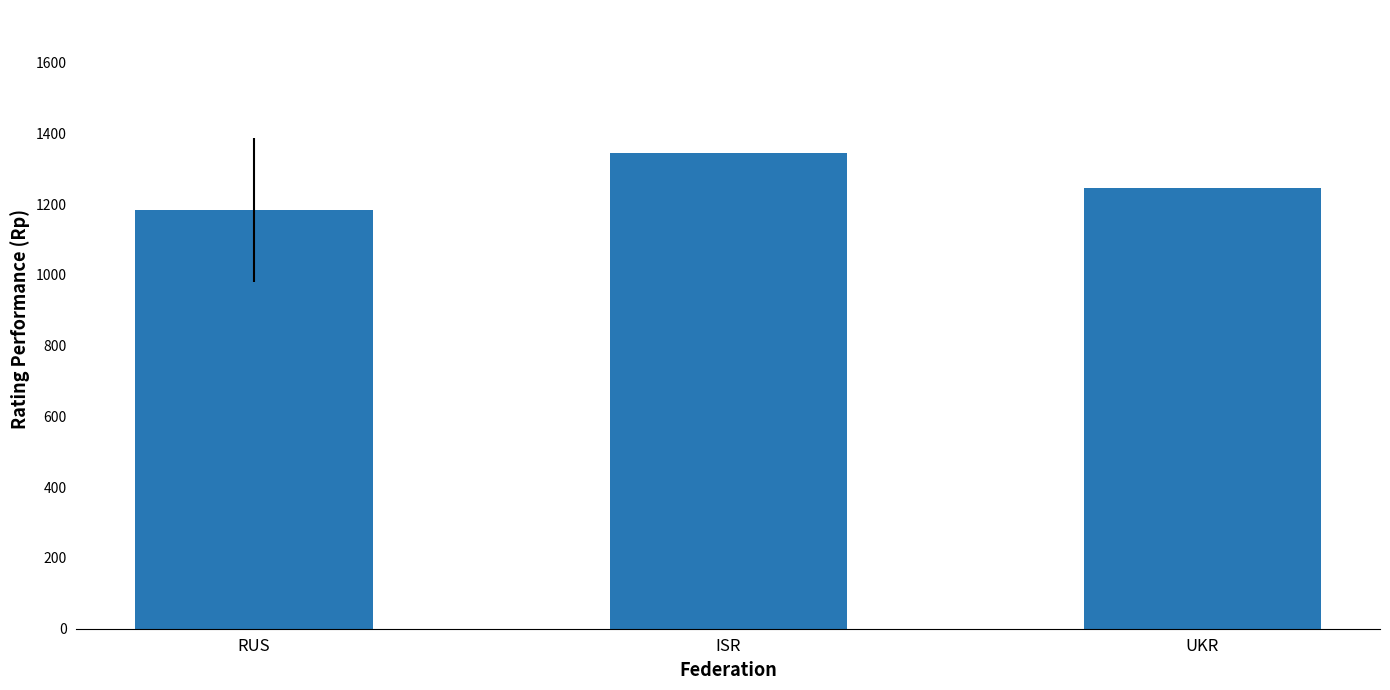

At which label is the value closest to 1264?

UKR